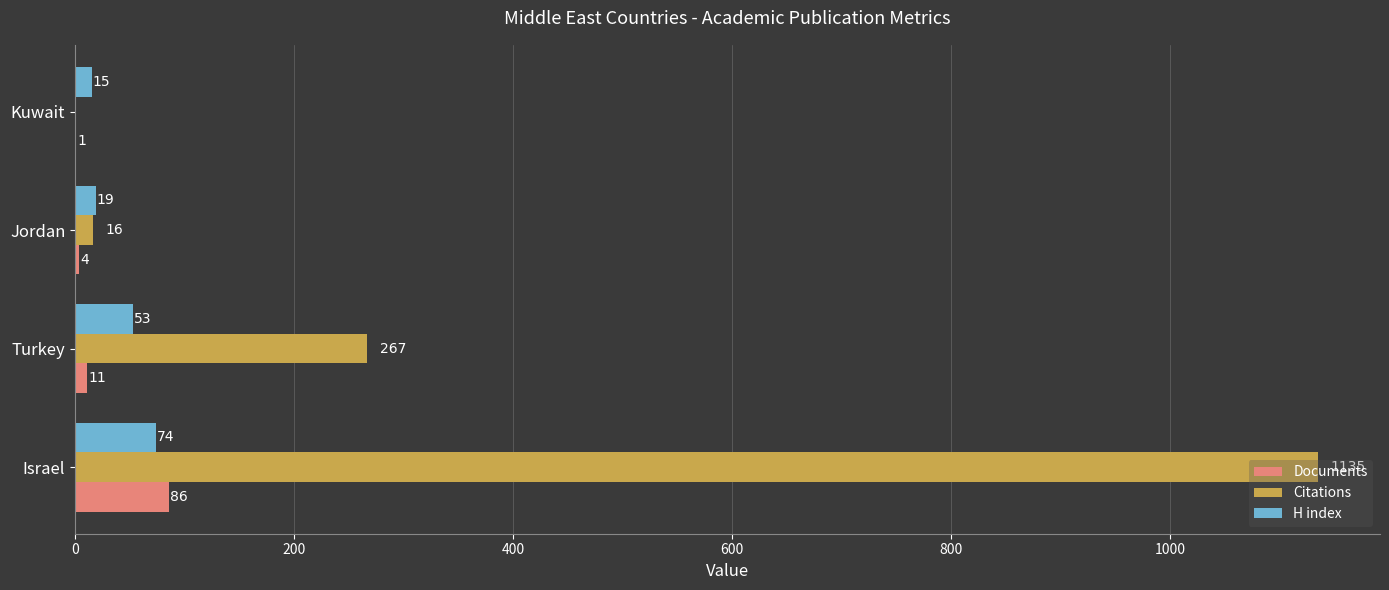

What is the average value of the H index series?

40